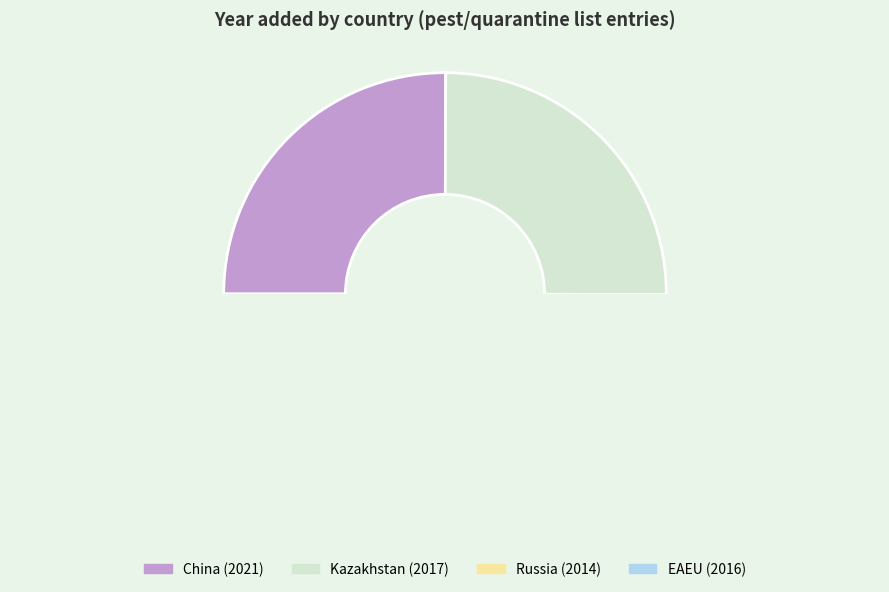

What is the smallest slice in the pie chart?

Russia